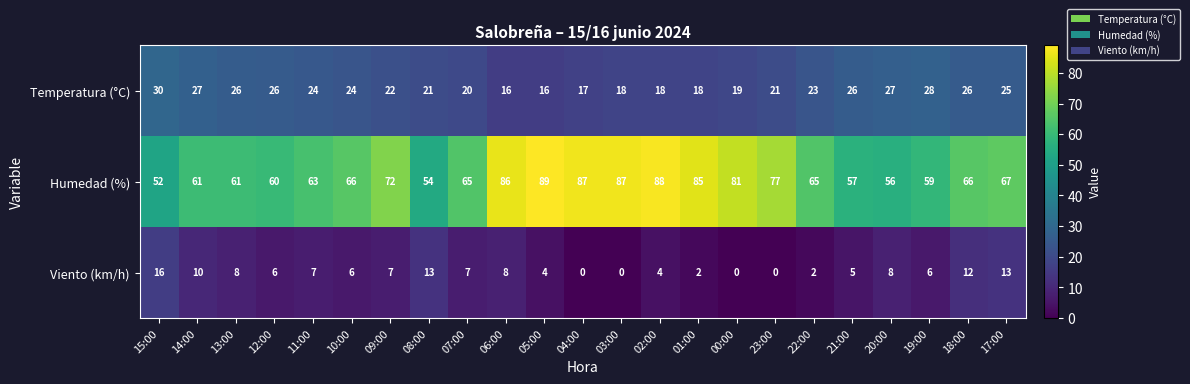

What is the difference between the Viento (km/h) values at 04:00 and 09:00?

7